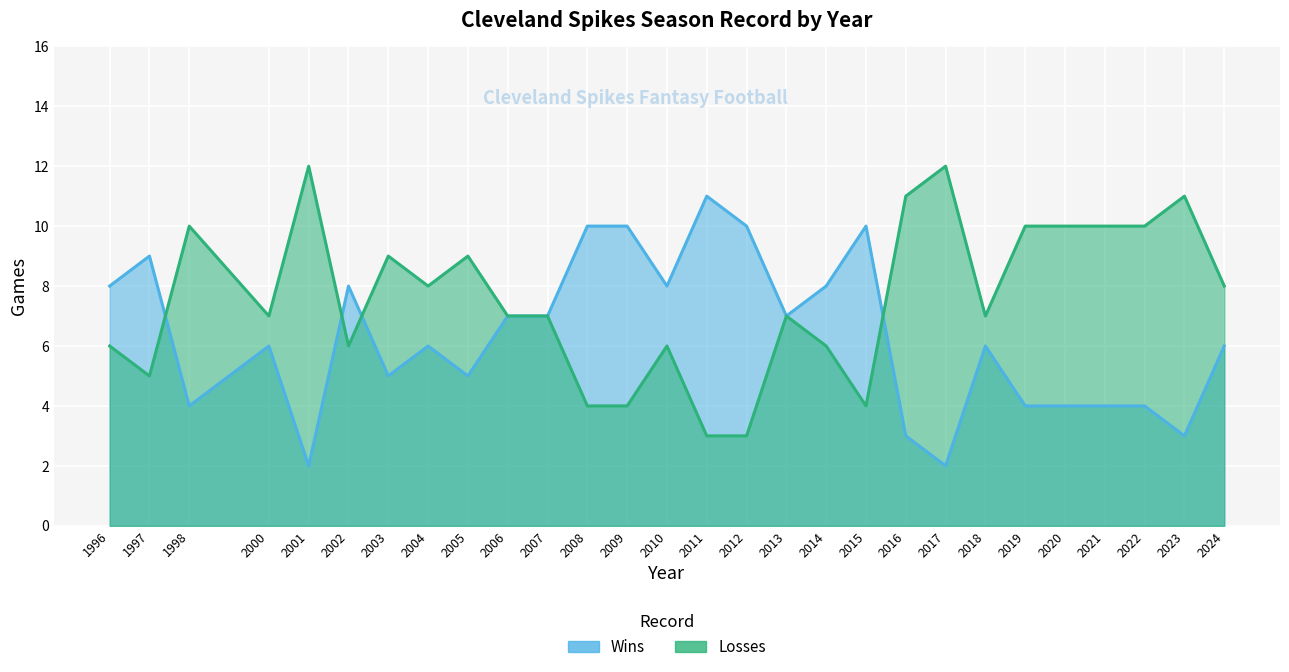

Which label corresponds to the smallest value in the chart?

2001